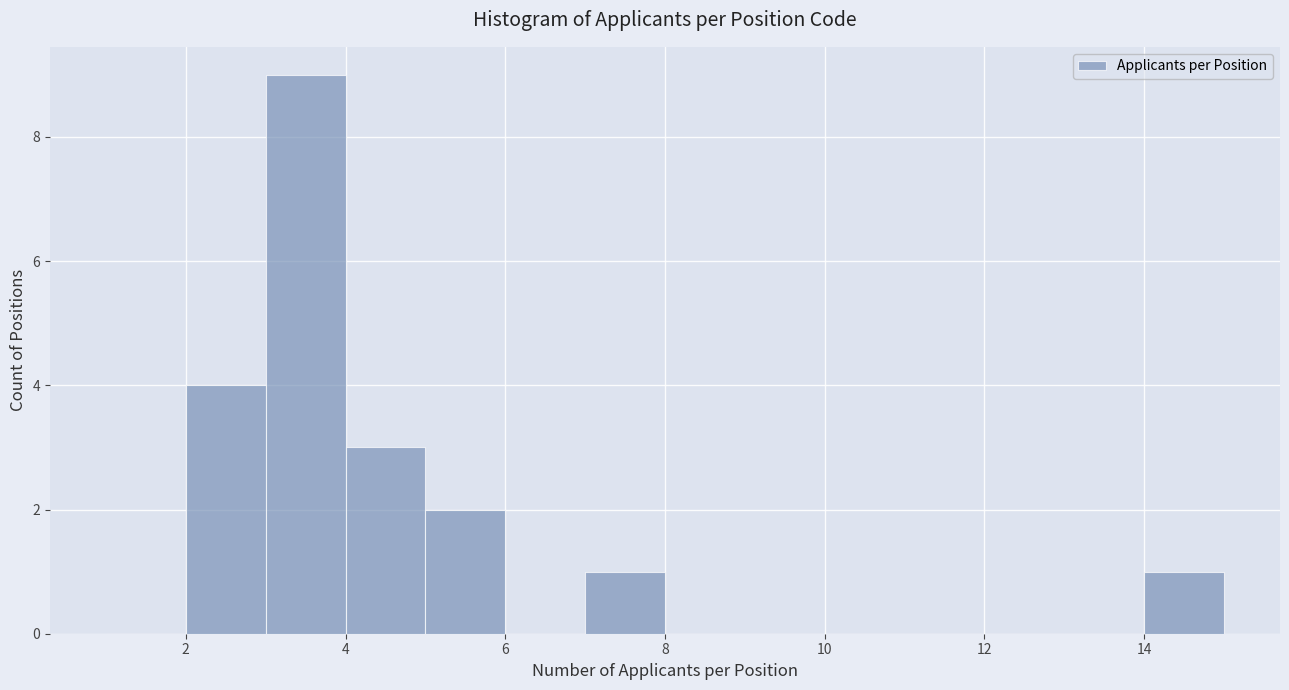

Reading left to right, transcribe this chart: for each bar, give the range it covers on the x-axis and its height. The values are not printed on the chart, so give them approximately, as read against the axis.

1 to 2: 0
2 to 3: 4
3 to 4: 9
4 to 5: 3
5 to 6: 2
6 to 7: 0
7 to 8: 1
8 to 9: 0
9 to 10: 0
10 to 11: 0
11 to 12: 0
12 to 13: 0
13 to 14: 0
14 to 15: 1